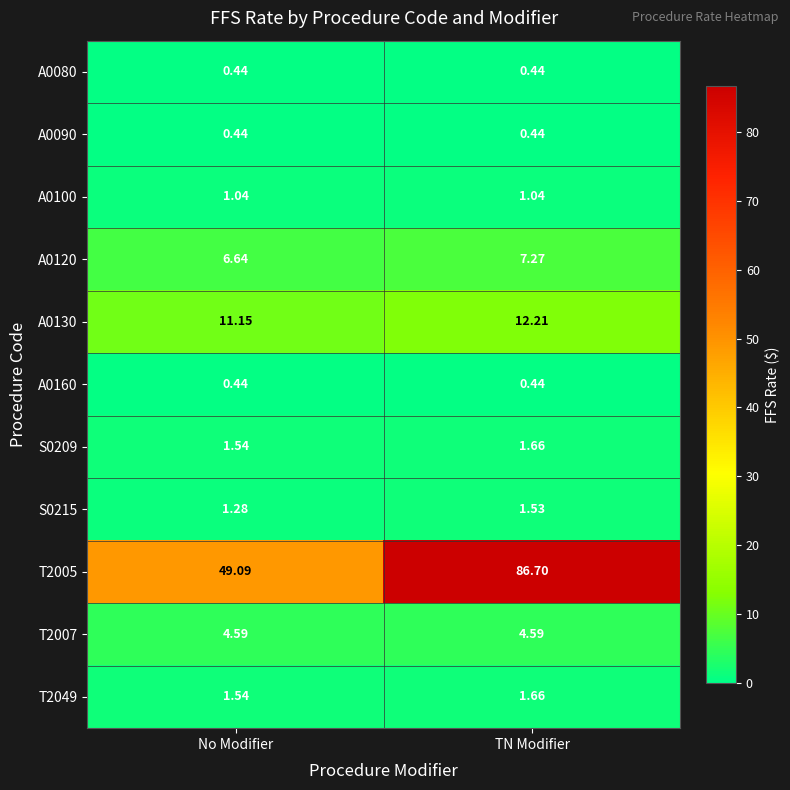

At which category is the sum across all series the highest?

TN Modifier